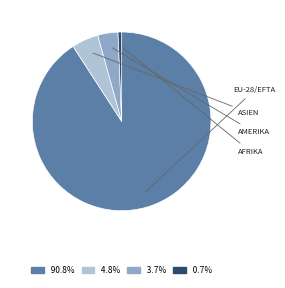

How many slices are in this pie chart?

4